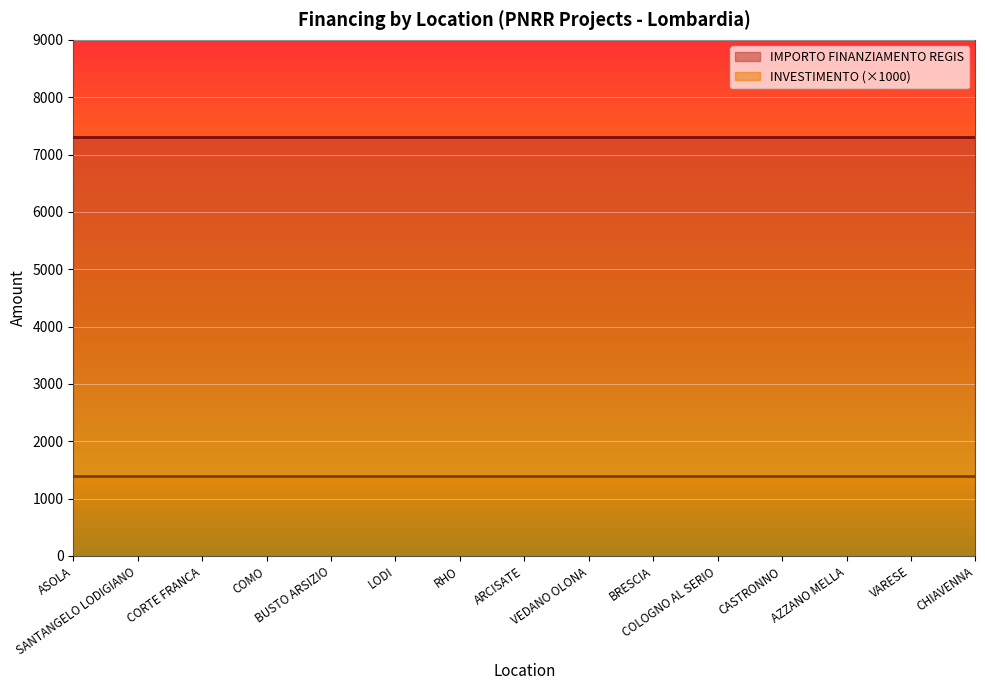

What is the label of the 12th point from the right?

COMO